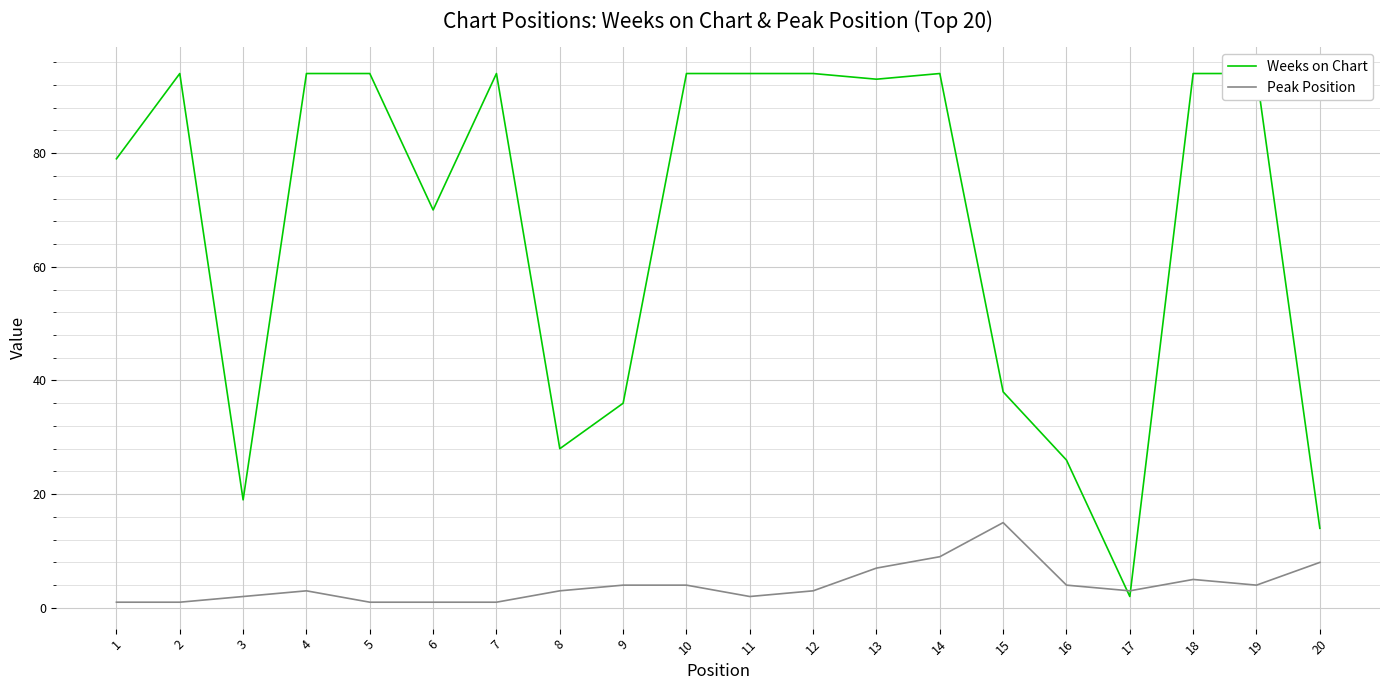

Between 10 and 9, which is larger?

10